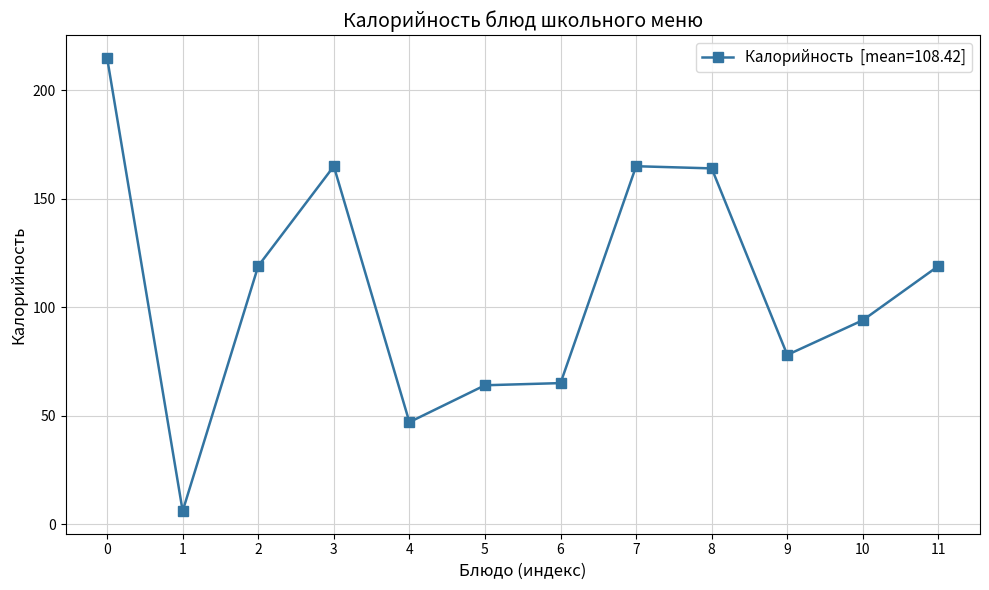

What is the value of the 9th point from the left?

164